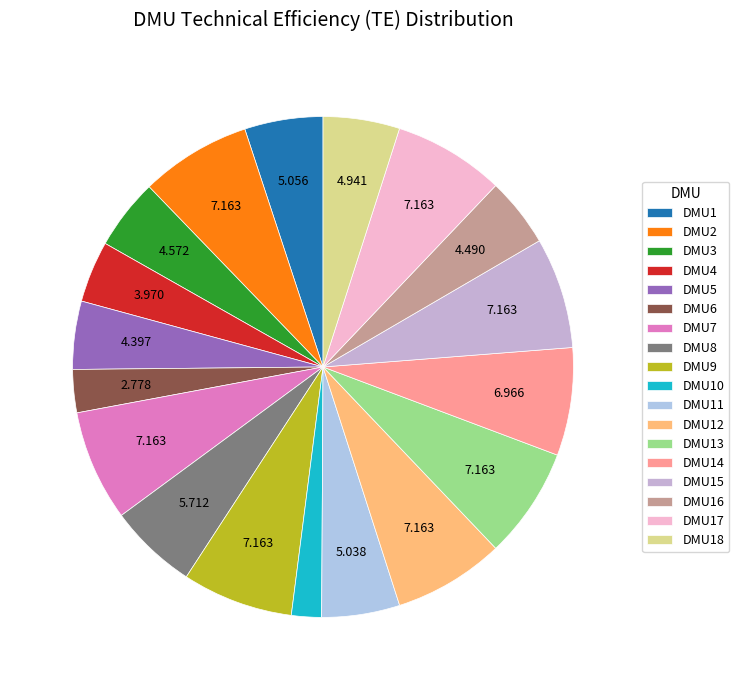

Combined, do DMU1 and DMU11 account for over 50%?

No